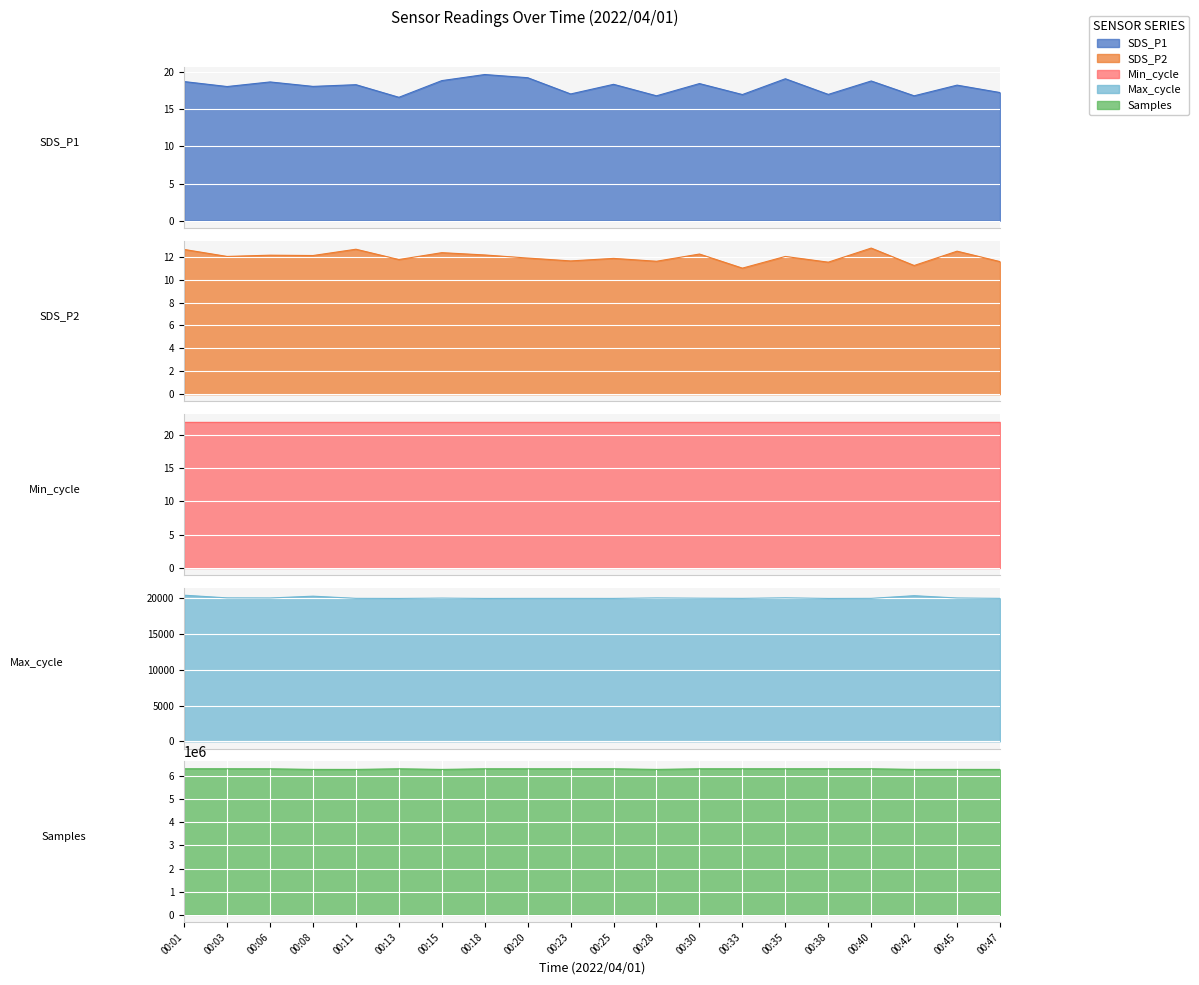

The value of Samples at 00:11 is 6284466.0. True or false?

True